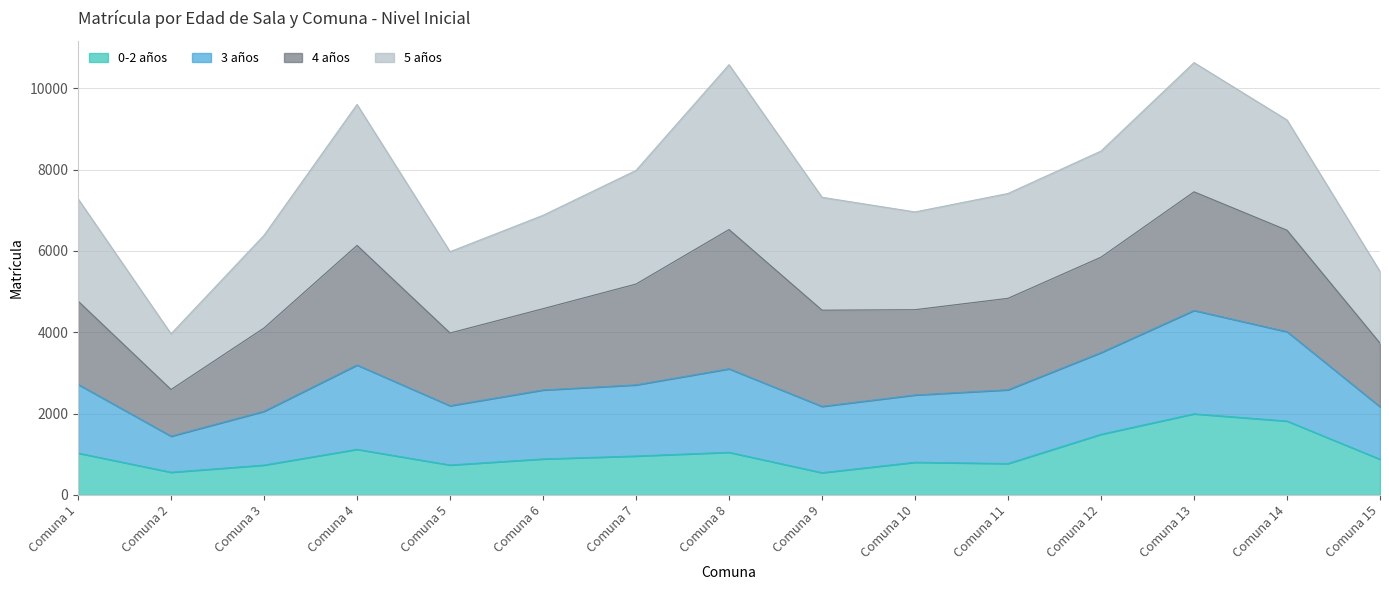

The 0-2 años series shows 1029 at Comuna 1. True or false?

True